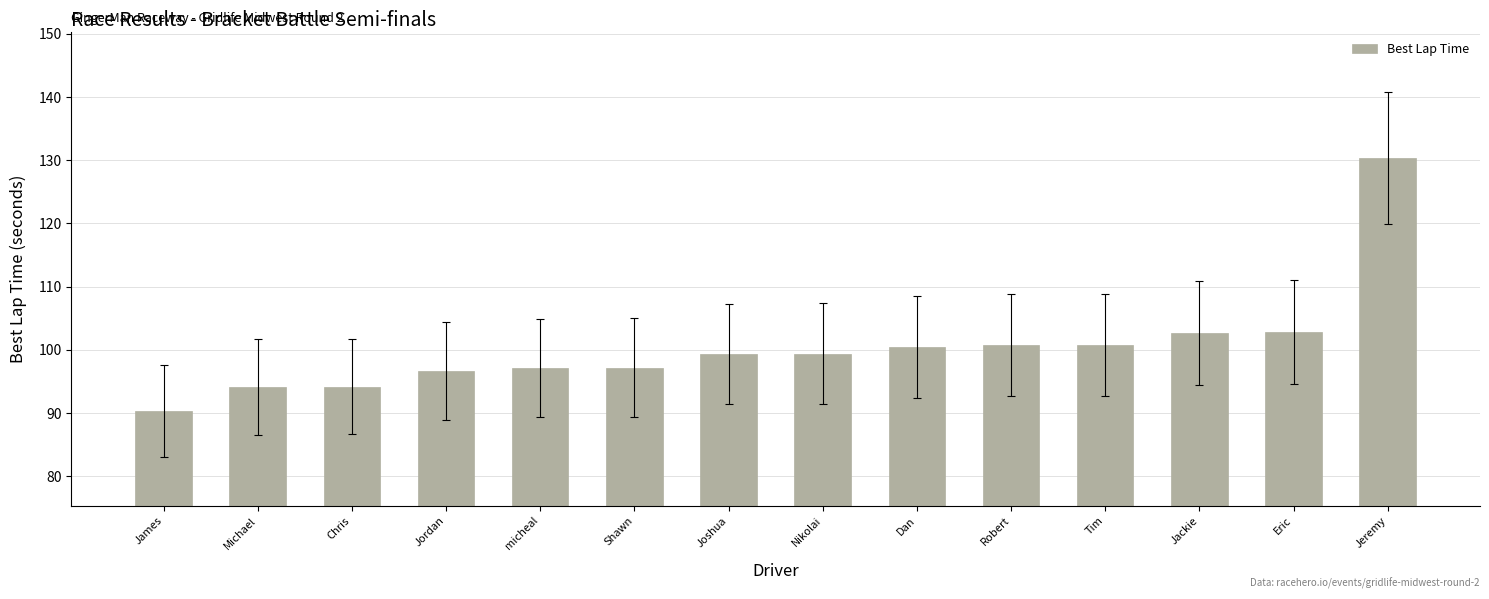

Which category has the lowest value across all series?

James